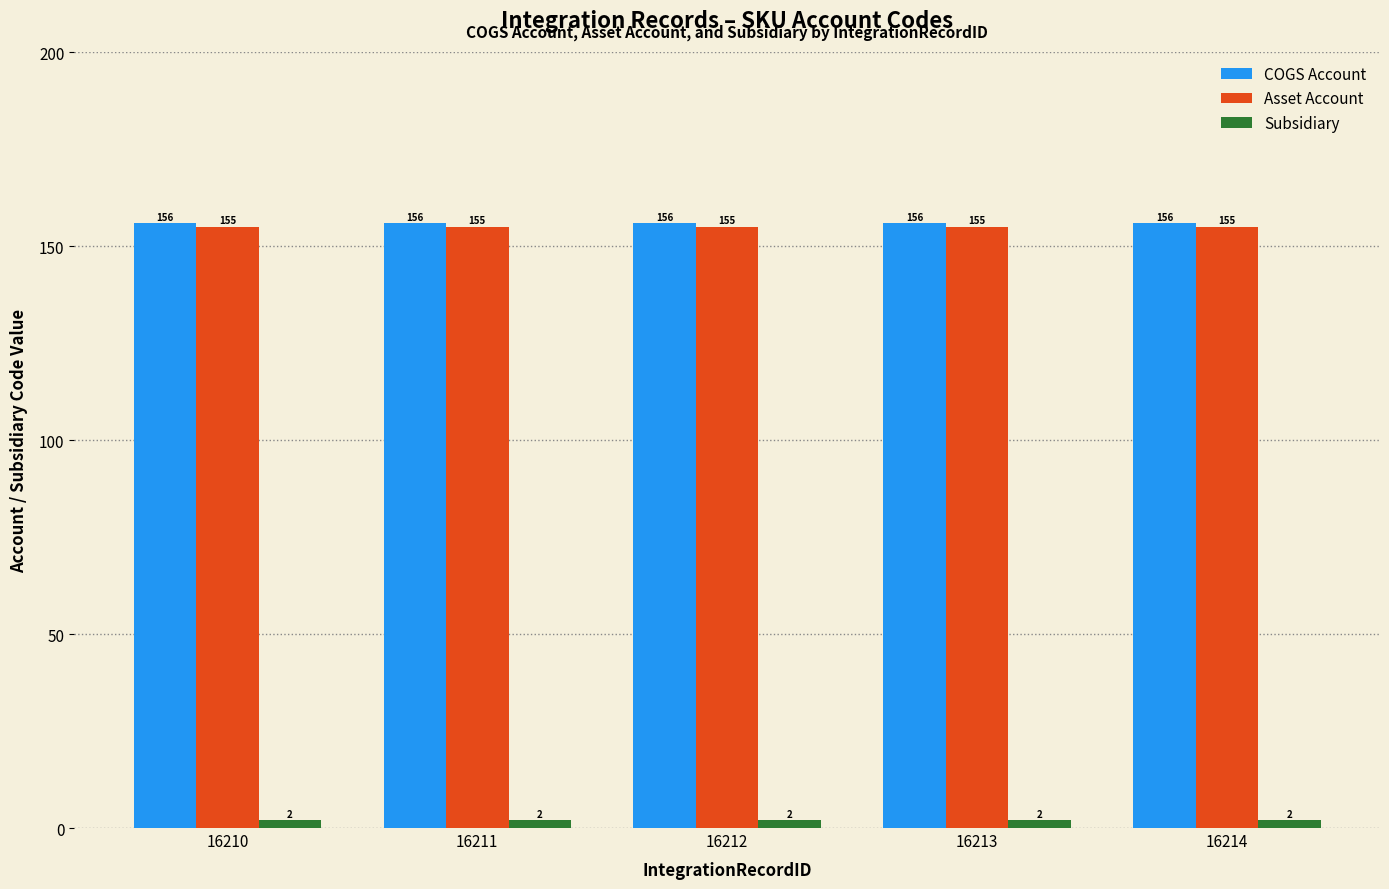

What is the total value across all series at 16213?

313